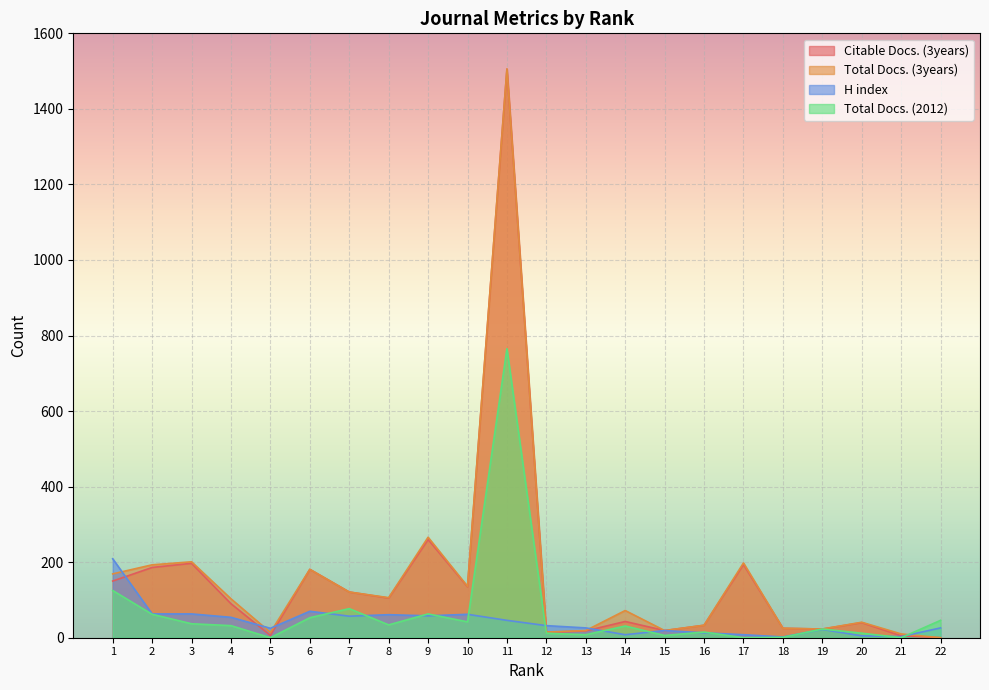

Where does the Total Docs. (2012) series first go above 32?

1